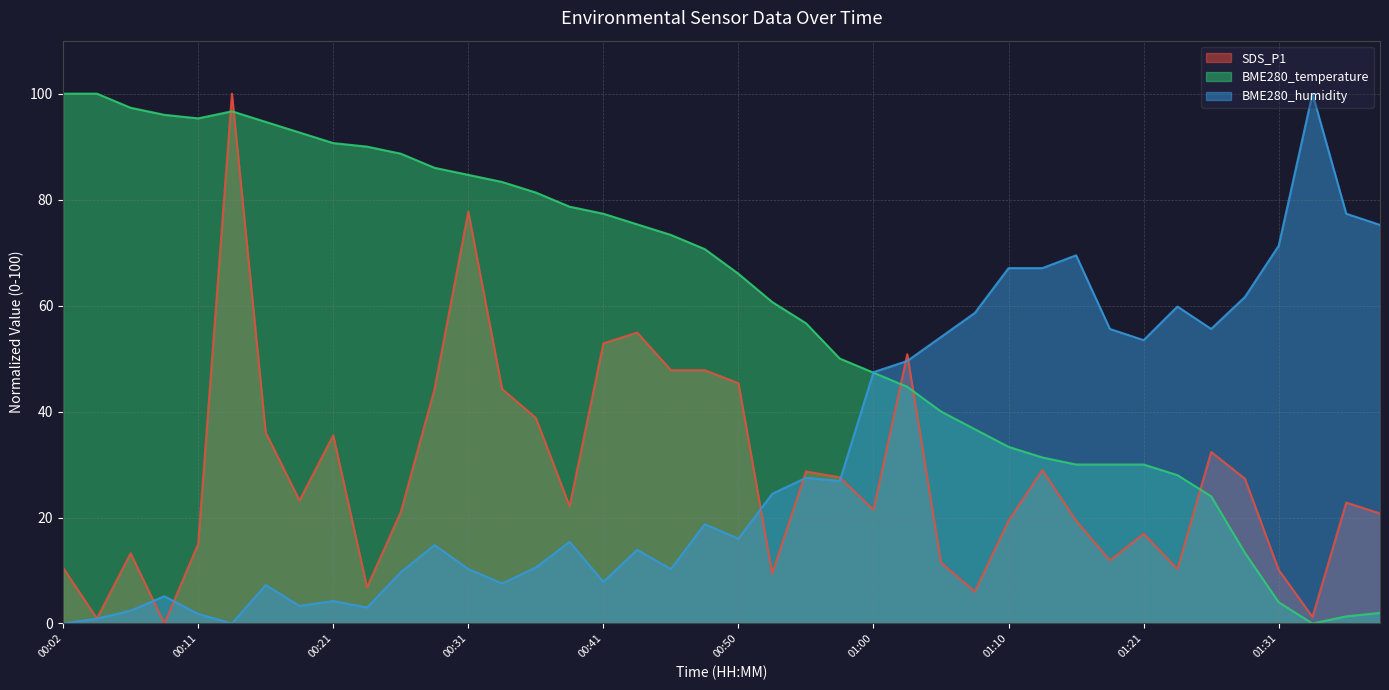

What is the value of the BME280_temperature point at the 26th from the left?

44.7